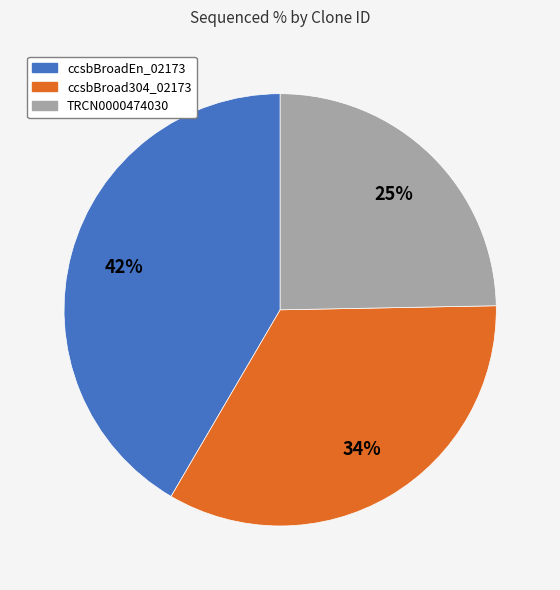

What percentage is the ccsbBroad304_02173 slice, to the nearest percent?

34%